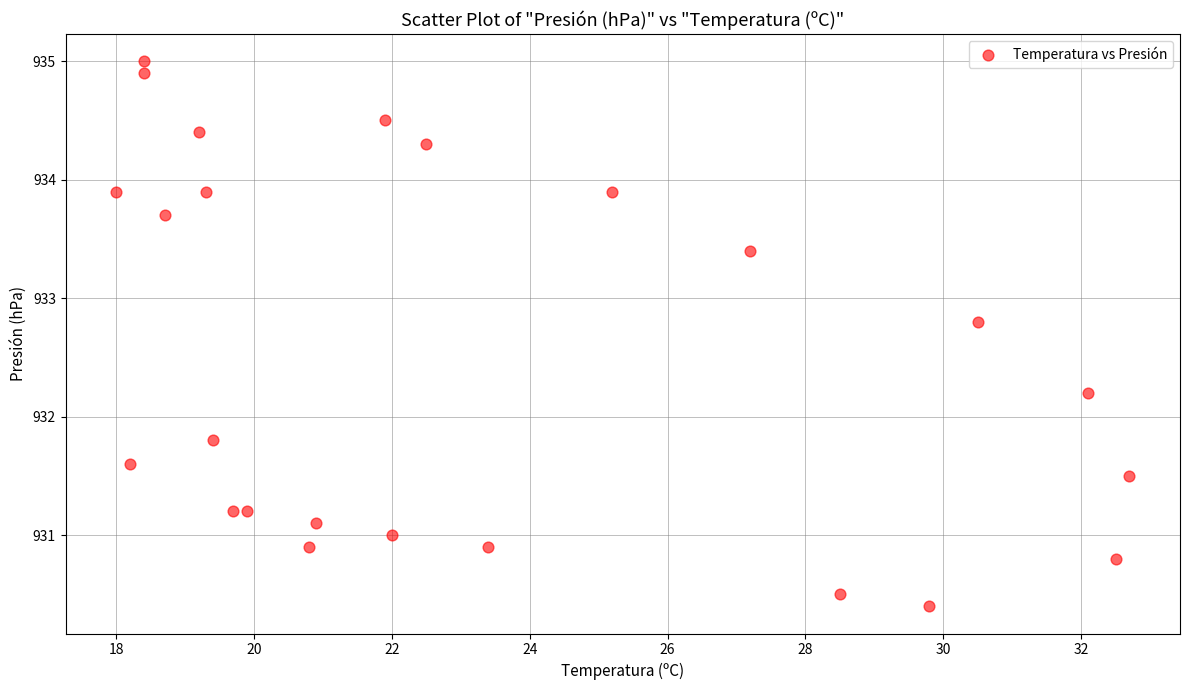

What is the range of Y values (max minus min)?

4.6